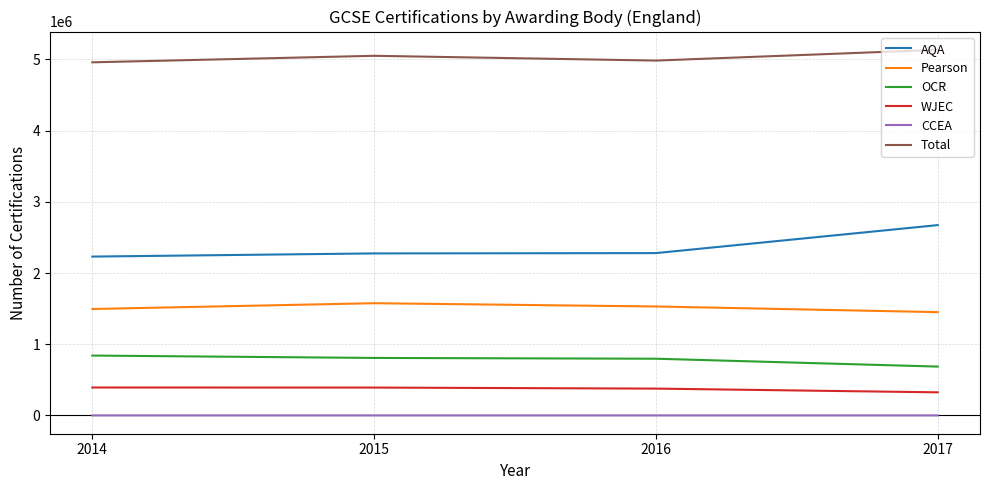

List the series in order of their peak value, lowest first.

CCEA, WJEC, OCR, Pearson, AQA, Total